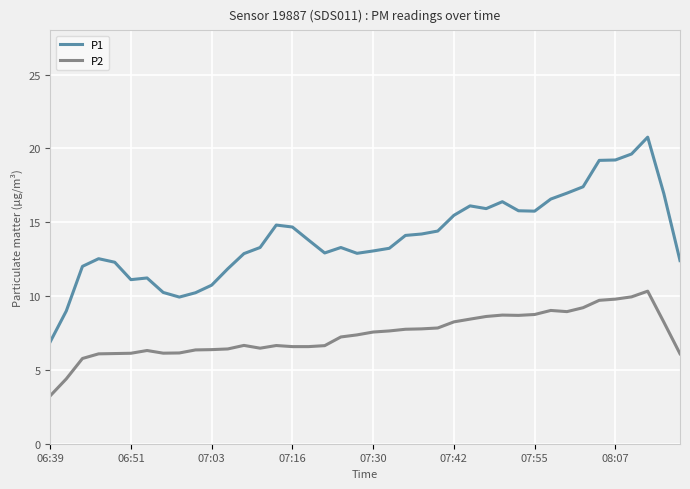

What is the average value of the P1 series?

14.0